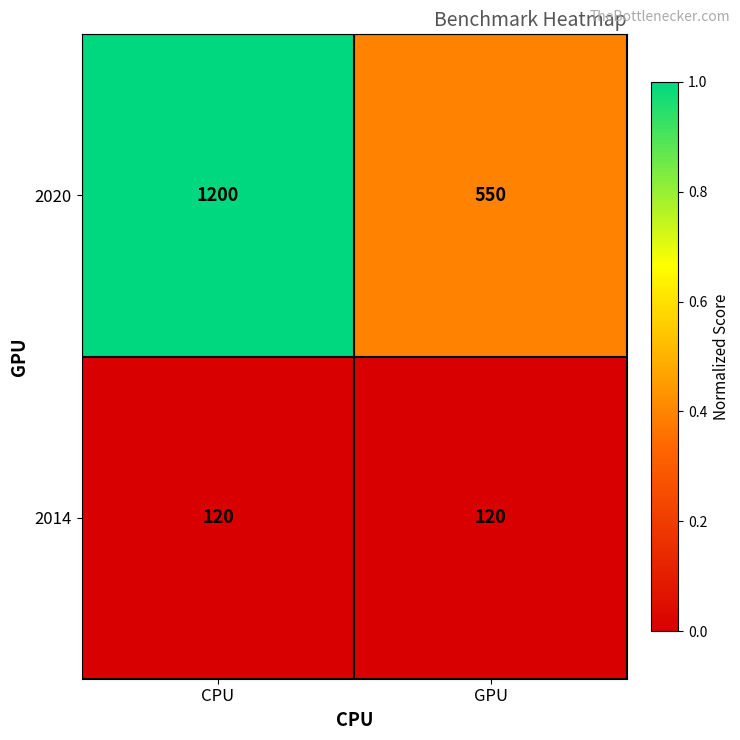

Which series has the widest spread of values?

2020